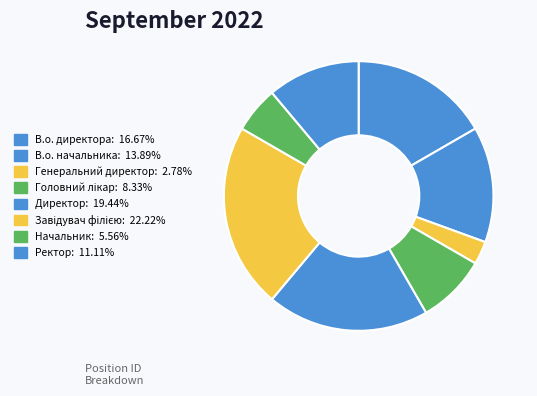

Rank the categories by value from lowest to highest.

Генеральний директор, Начальник, Головний лікар, Ректор, В.о. начальника, В.о. директора, Директор, Завідувач філією